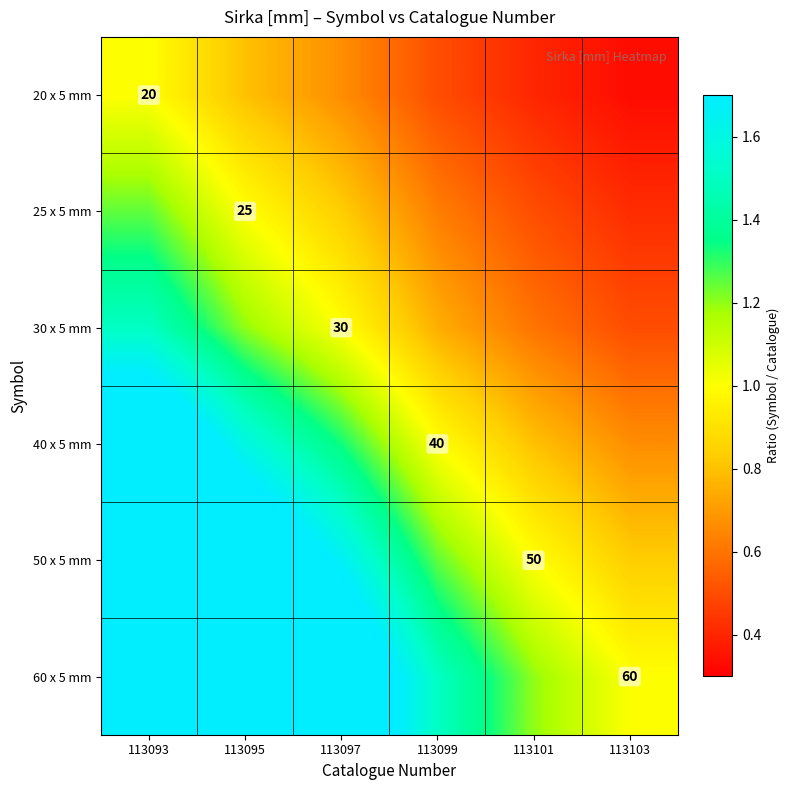

What is the sum of all 30 x 5 mm values?

5.5